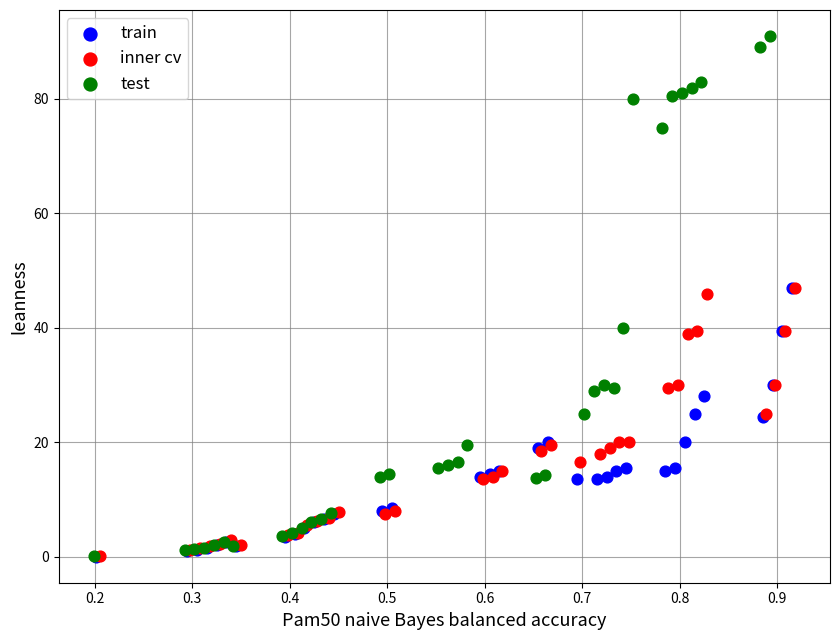

Which series has the widest spread of Y values?

test